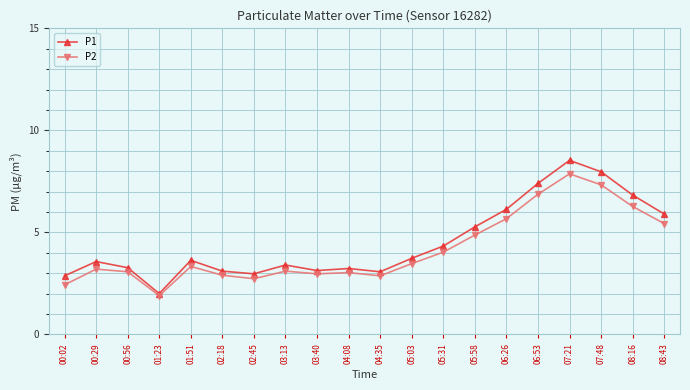

Which category has the lowest value across all series?

01:23